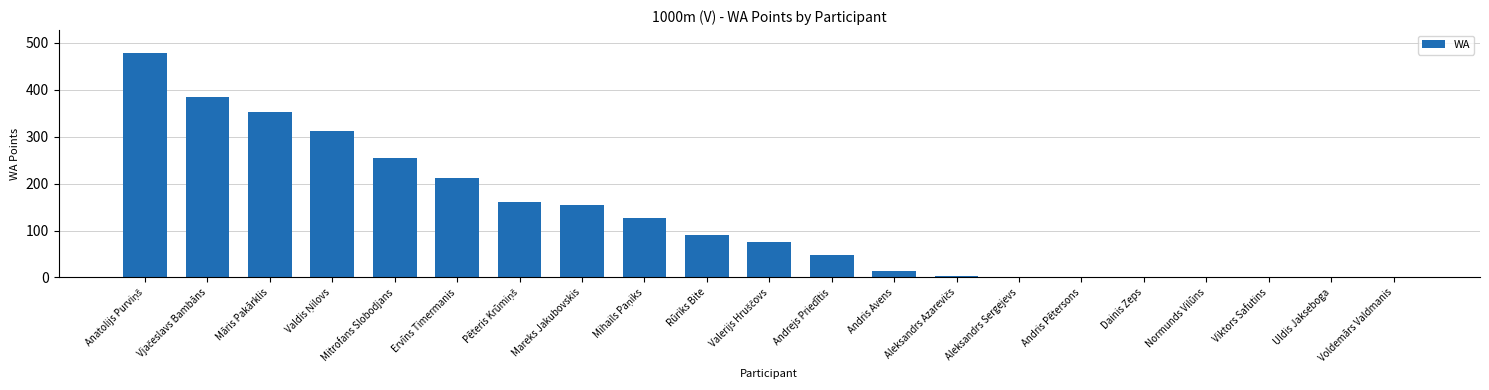

The value at Mareks Jakubovskis is 154. True or false?

True